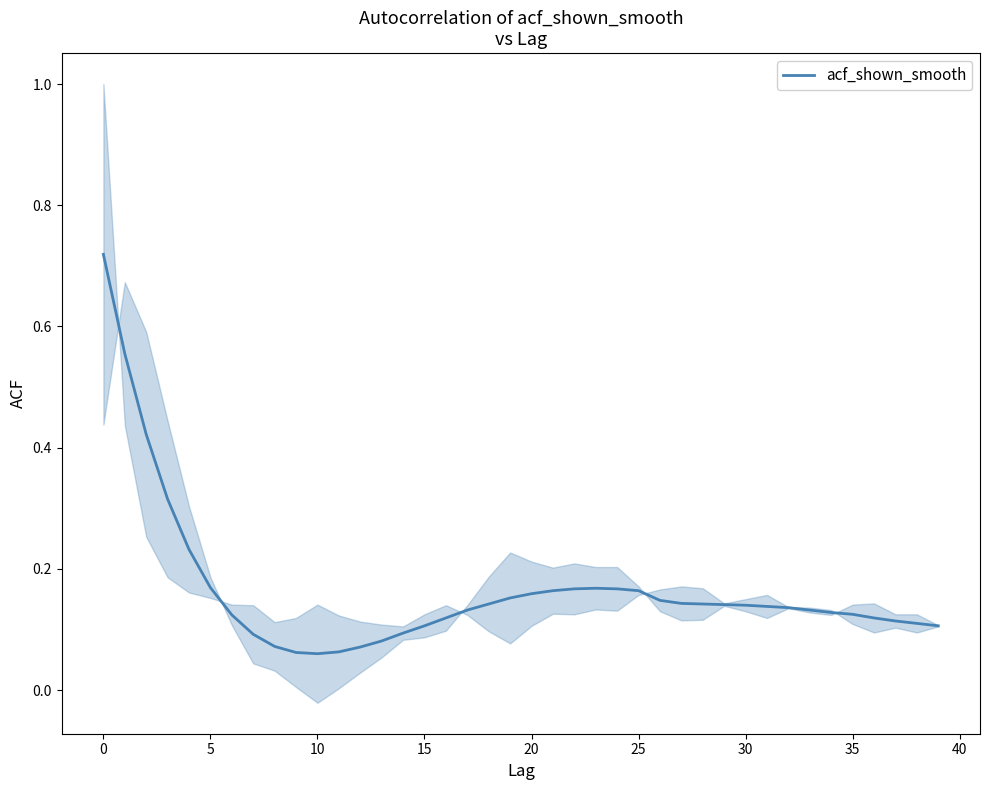

Is it true that the value at 23 is 0.2?

True